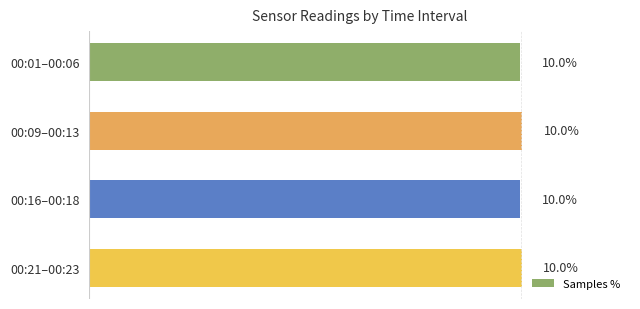

Are the bars horizontal?

Yes